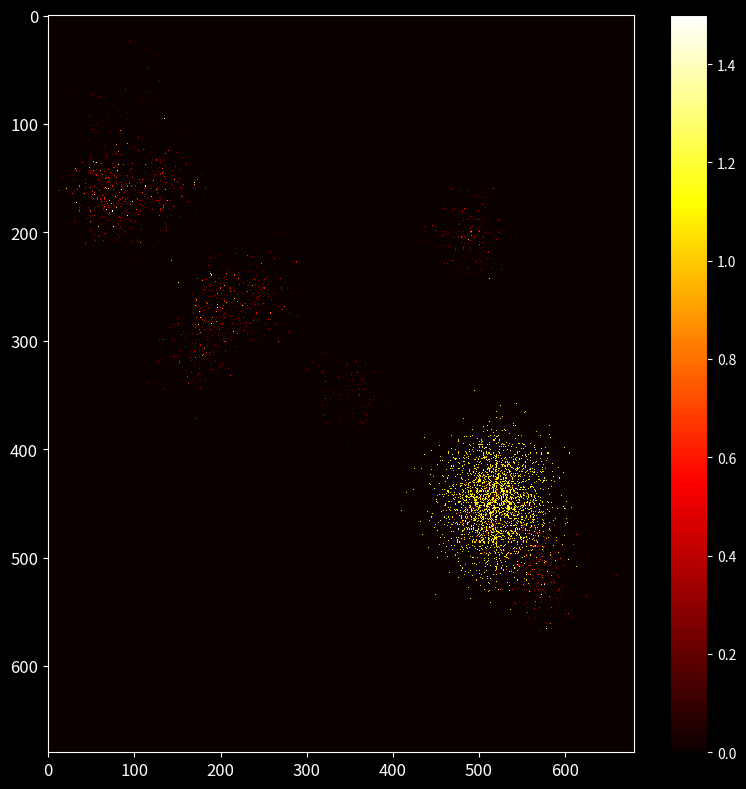

Count the number of categories in the chart.

2